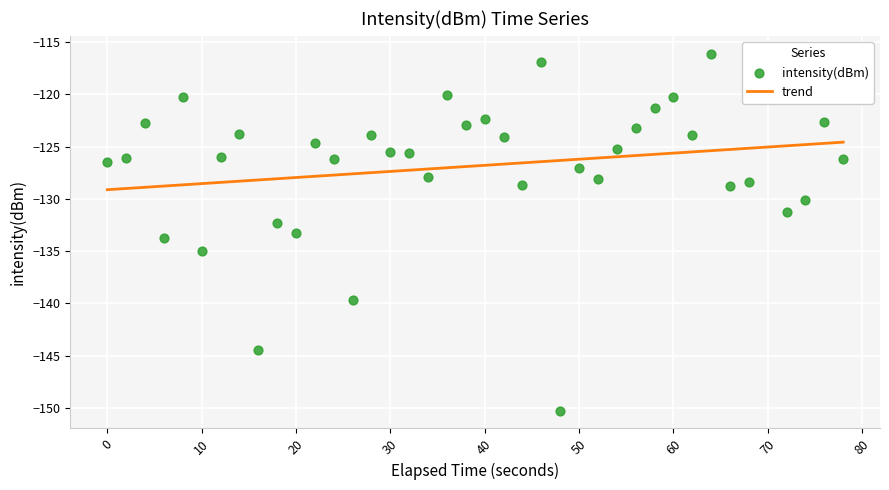

Which series has the largest Y range (max minus min)?

intensity(dBm)